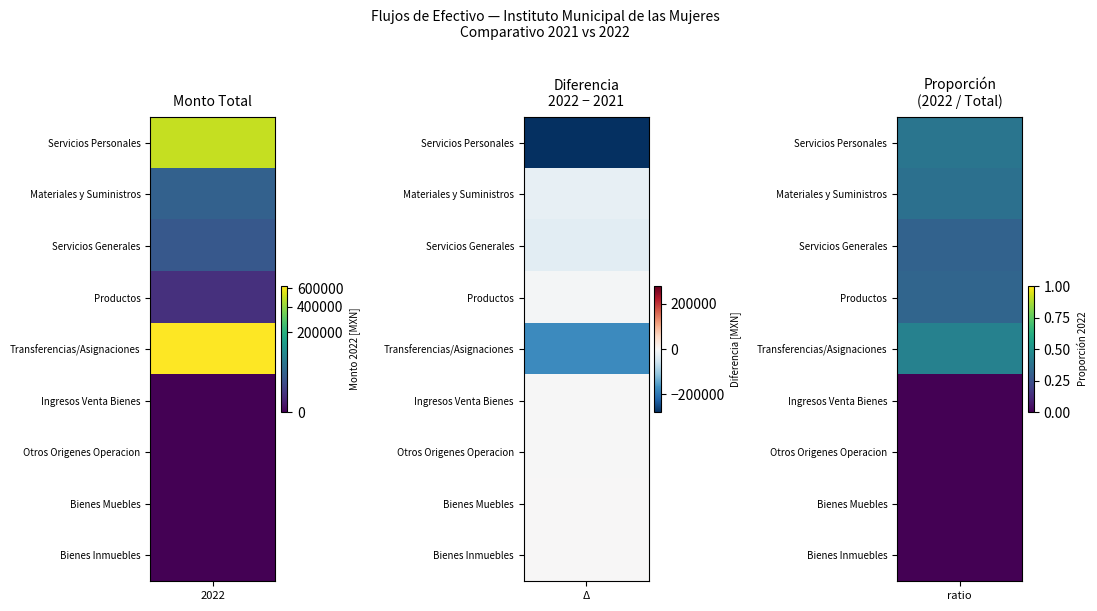

Which series has the largest total across all categories?

Transferencias/Asignaciones